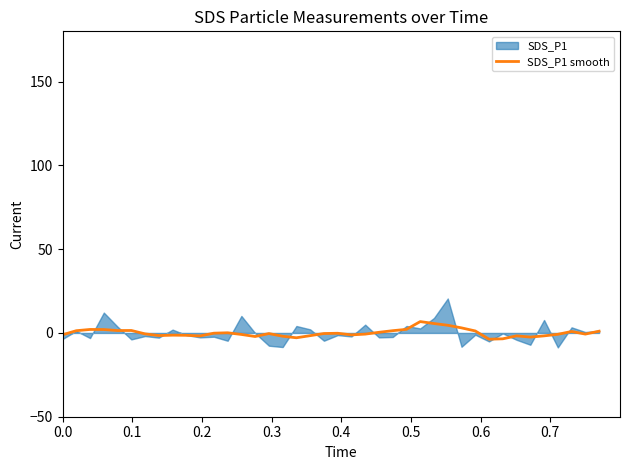

What is the highest value of the SDS_P1 smooth series?

6.8